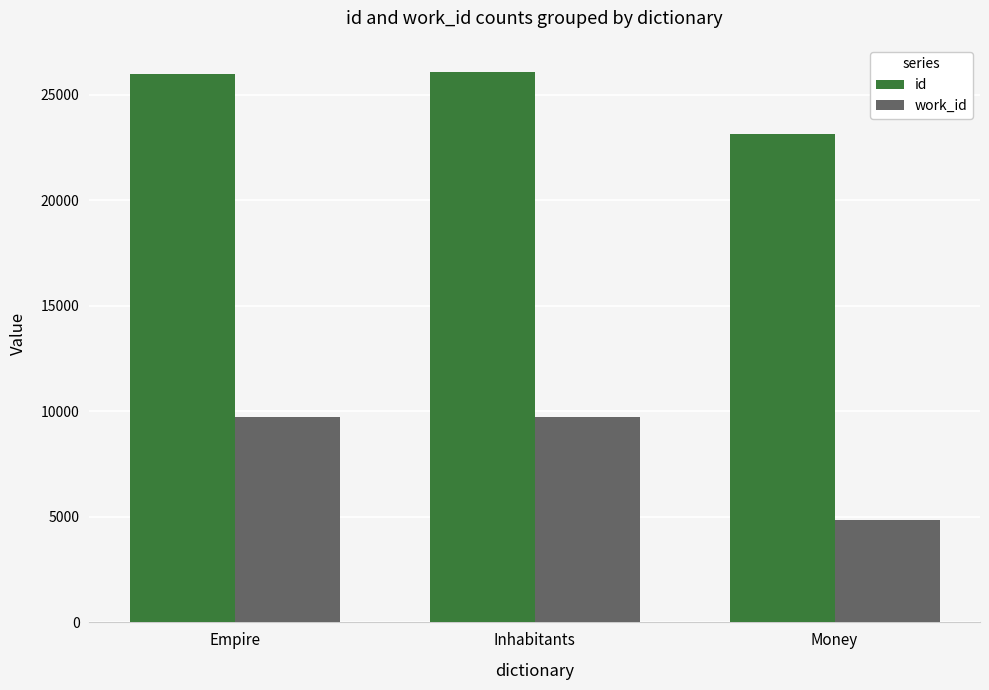

What is the difference between the maximum and minimum values in the work_id series?

4864